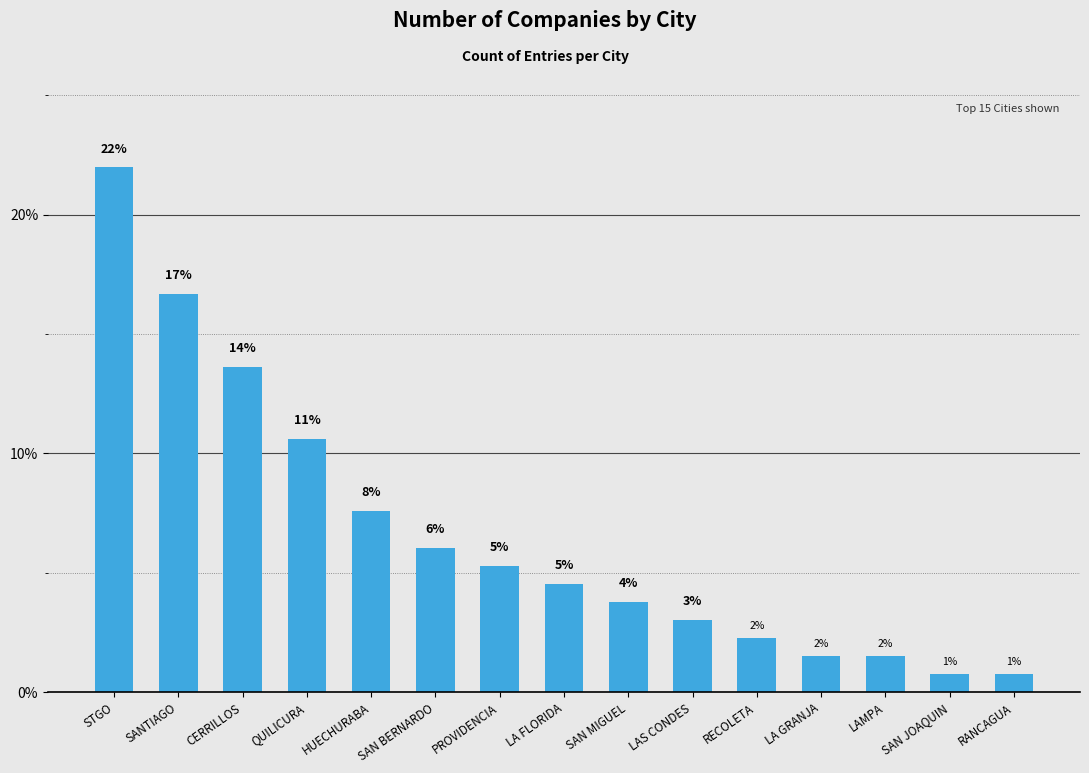

At which category does the chart reach its peak across all series?

STGO